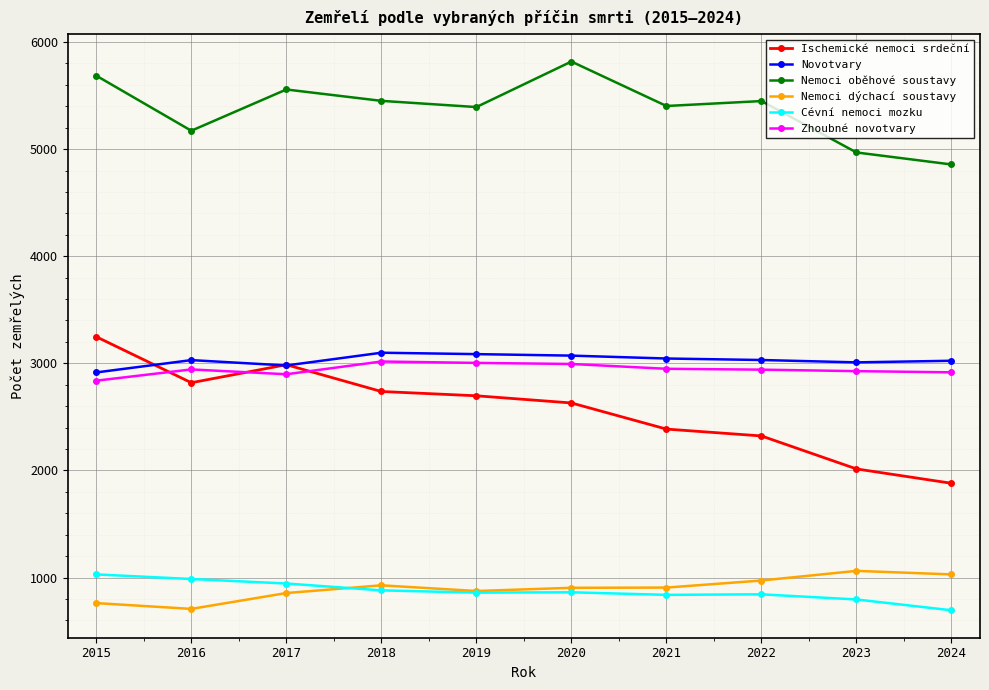

True or false: Nemoci oběhové soustavy and Nemoci dýchací soustavy cross at least once.

False